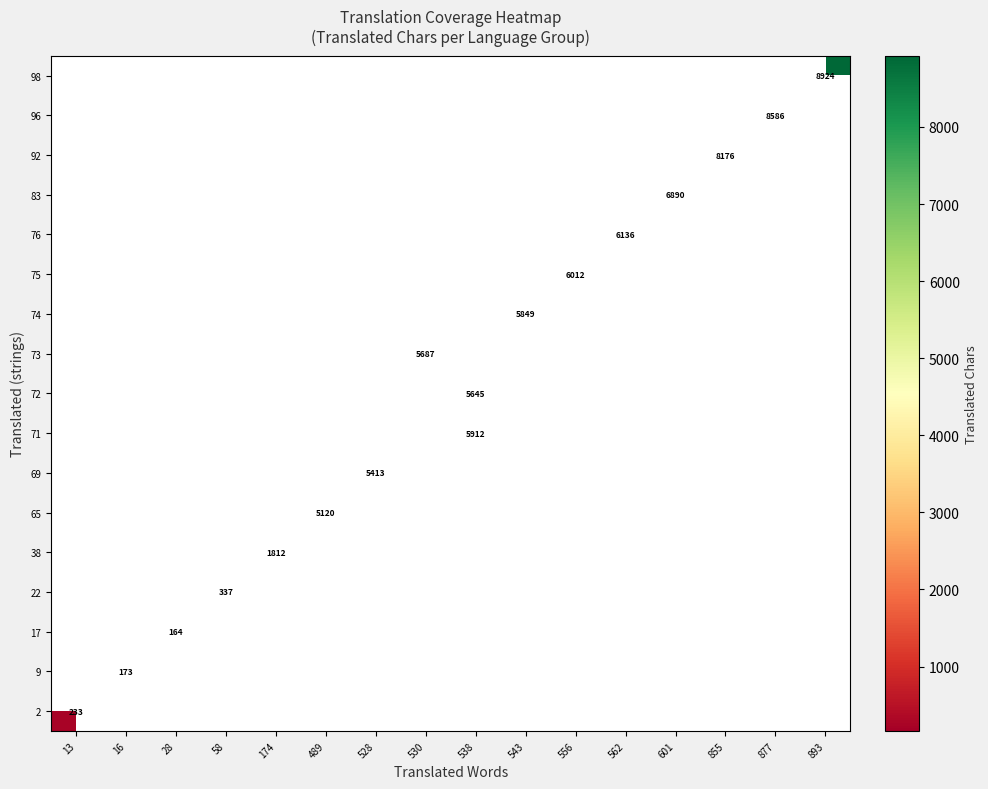

True or false: 22 has a value of 88.8 at 58.

False